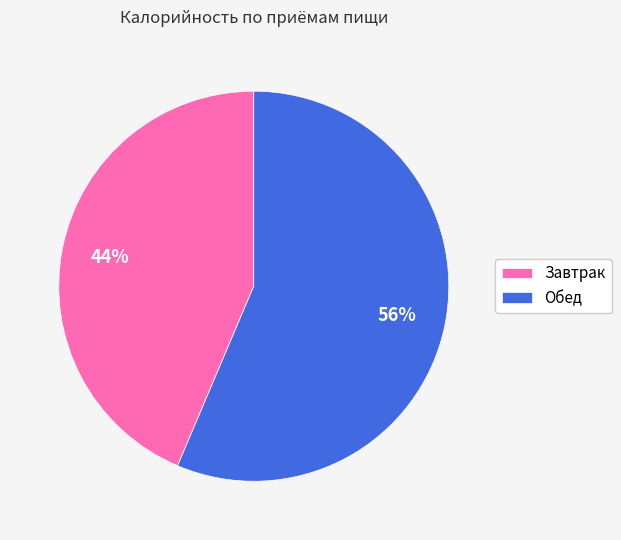

Do Обед and Завтрак together represent more than half of the pie?

Yes